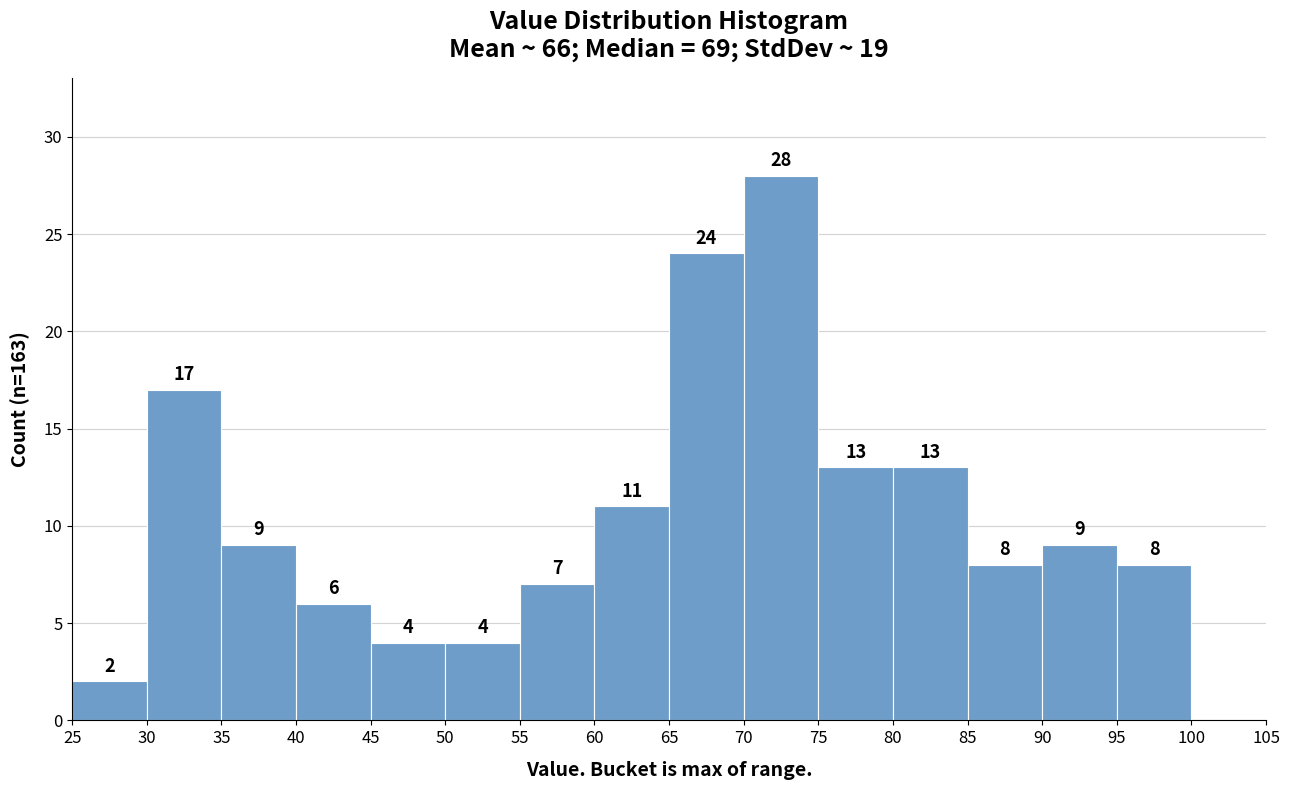

Which range on the x-axis has the tallest bar?

70 to 75